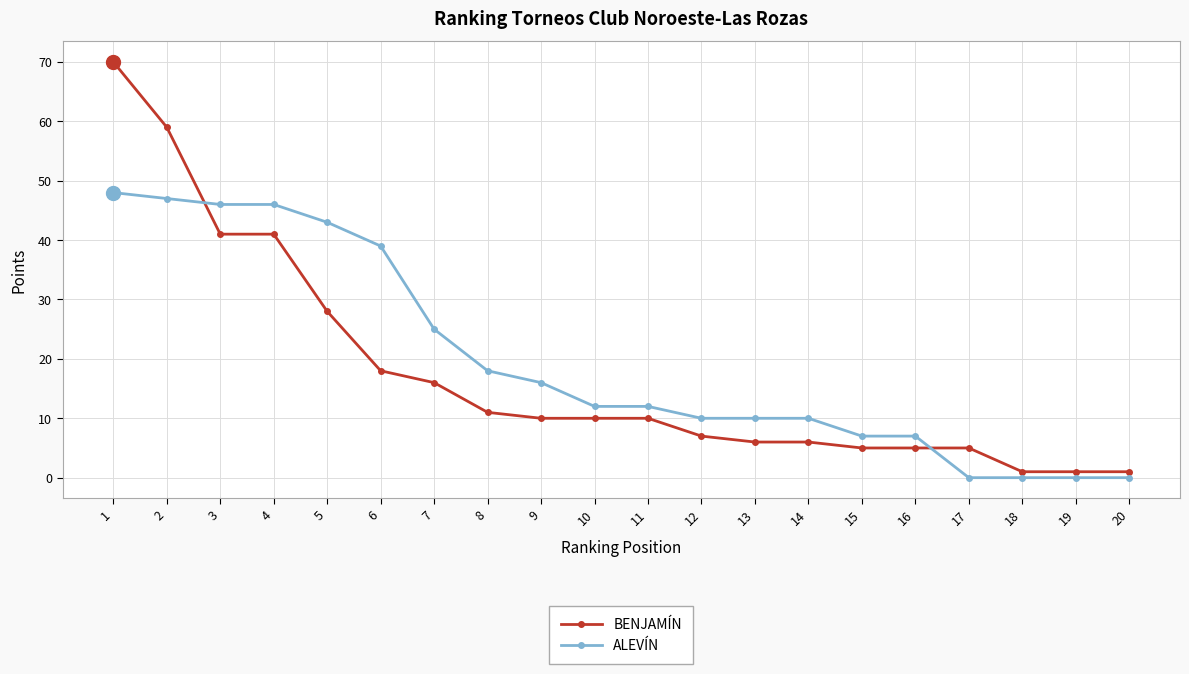

Which series has the largest total across all categories?

ALEVÍN